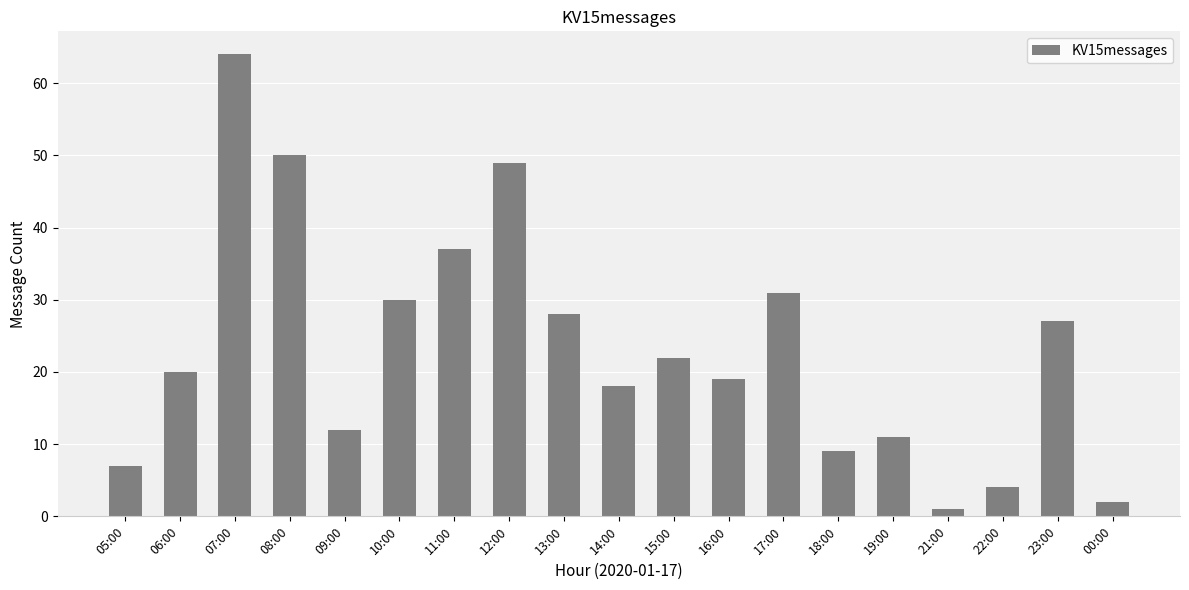

Reading left to right, what are all the values shown in this chart?

05:00=7	06:00=20	07:00=64	08:00=50	09:00=12	10:00=30	11:00=37	12:00=49	13:00=28	14:00=18	15:00=22	16:00=19	17:00=31	18:00=9	19:00=11	21:00=1	22:00=4	23:00=27	00:00=2